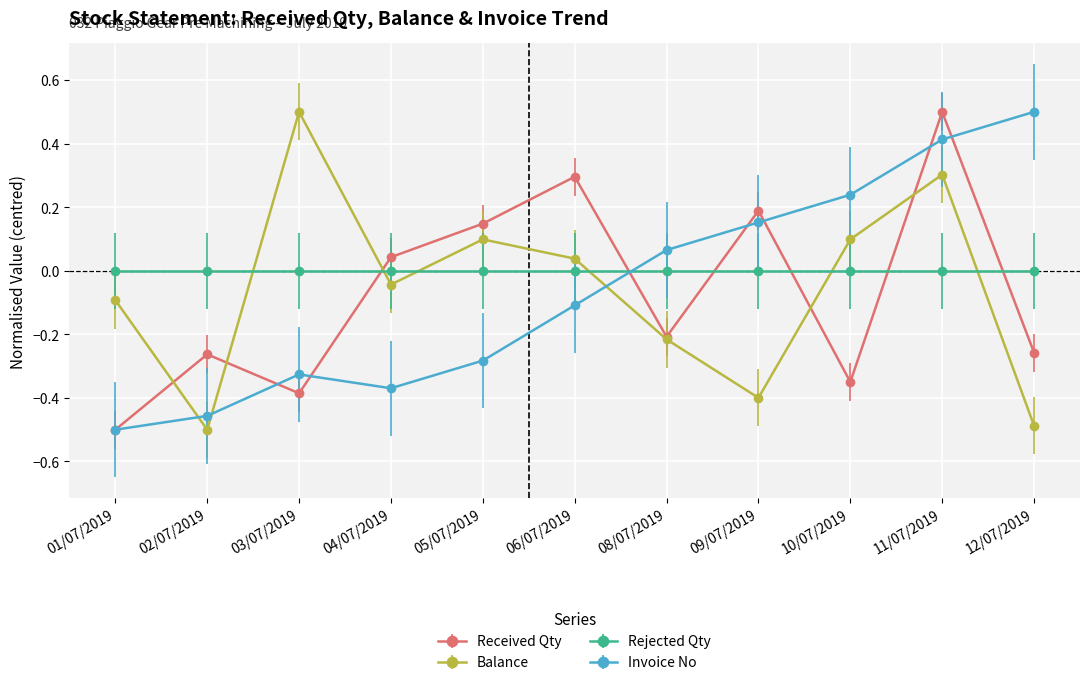

Where is the first local maximum for Balance?

03/07/2019